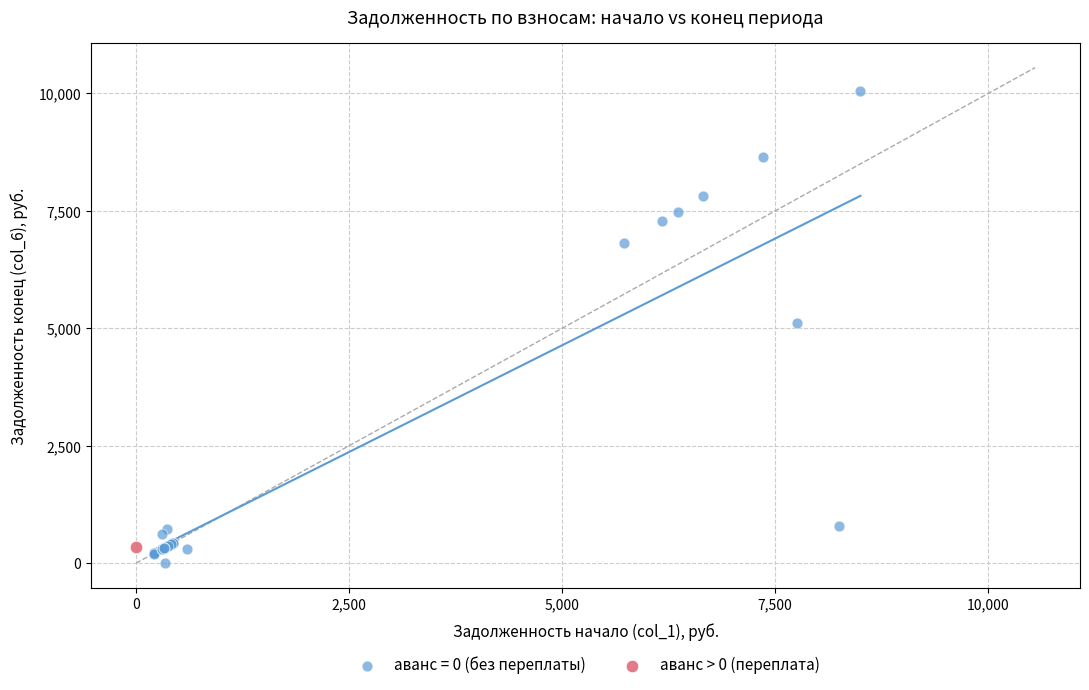

What are all the series names shown in the legend?

аванс = 0 (без переплаты), аванс > 0 (переплата)